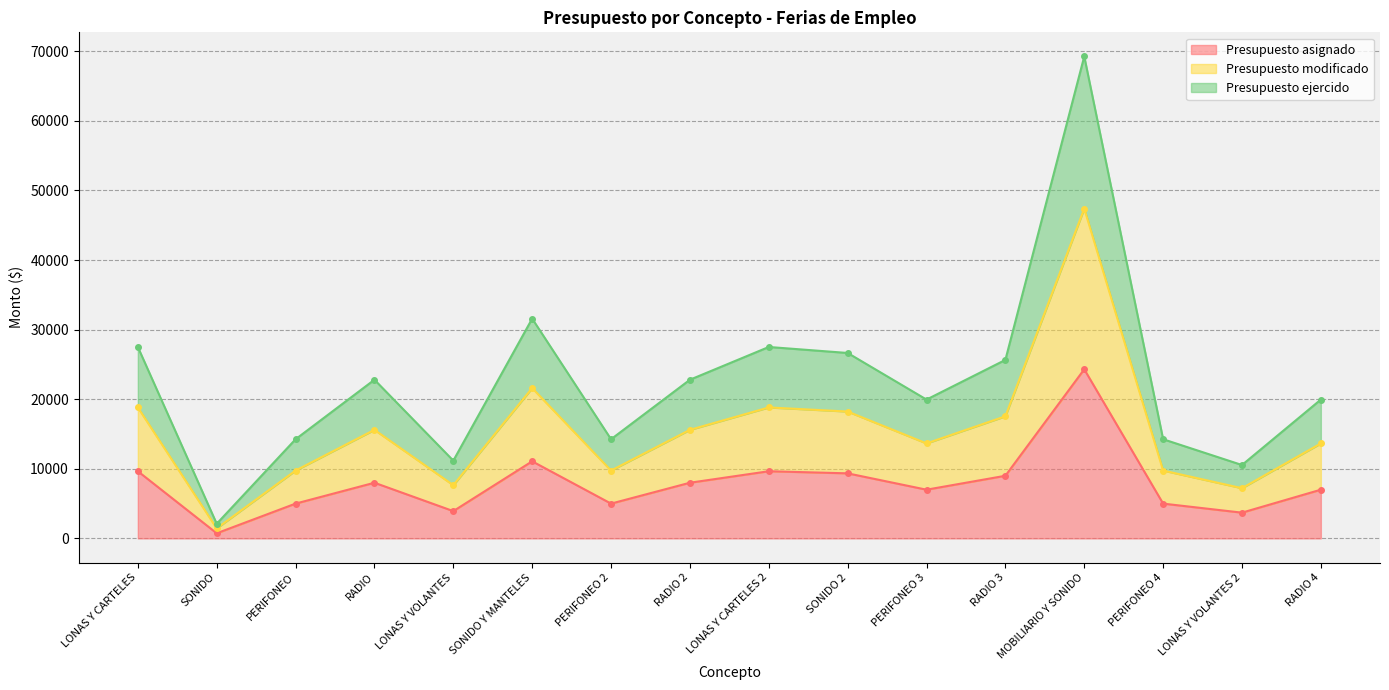

What are all the series names shown in the legend?

Presupuesto asignado, Presupuesto modificado, Presupuesto ejercido